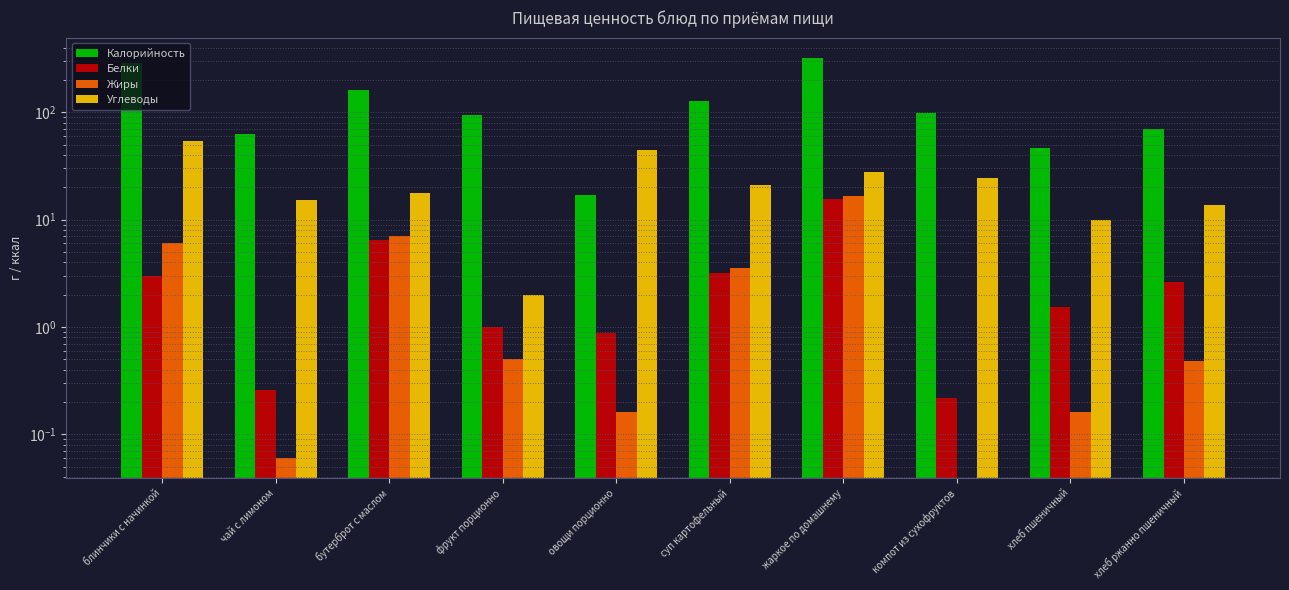

What is the sum of all Углеводы values?

230.8